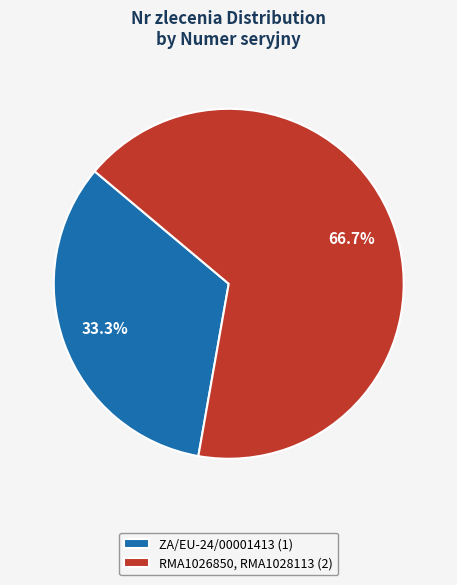

Between ZA/EU-24/00001413 and RMA1026850, RMA1028113, which is larger?

RMA1026850, RMA1028113